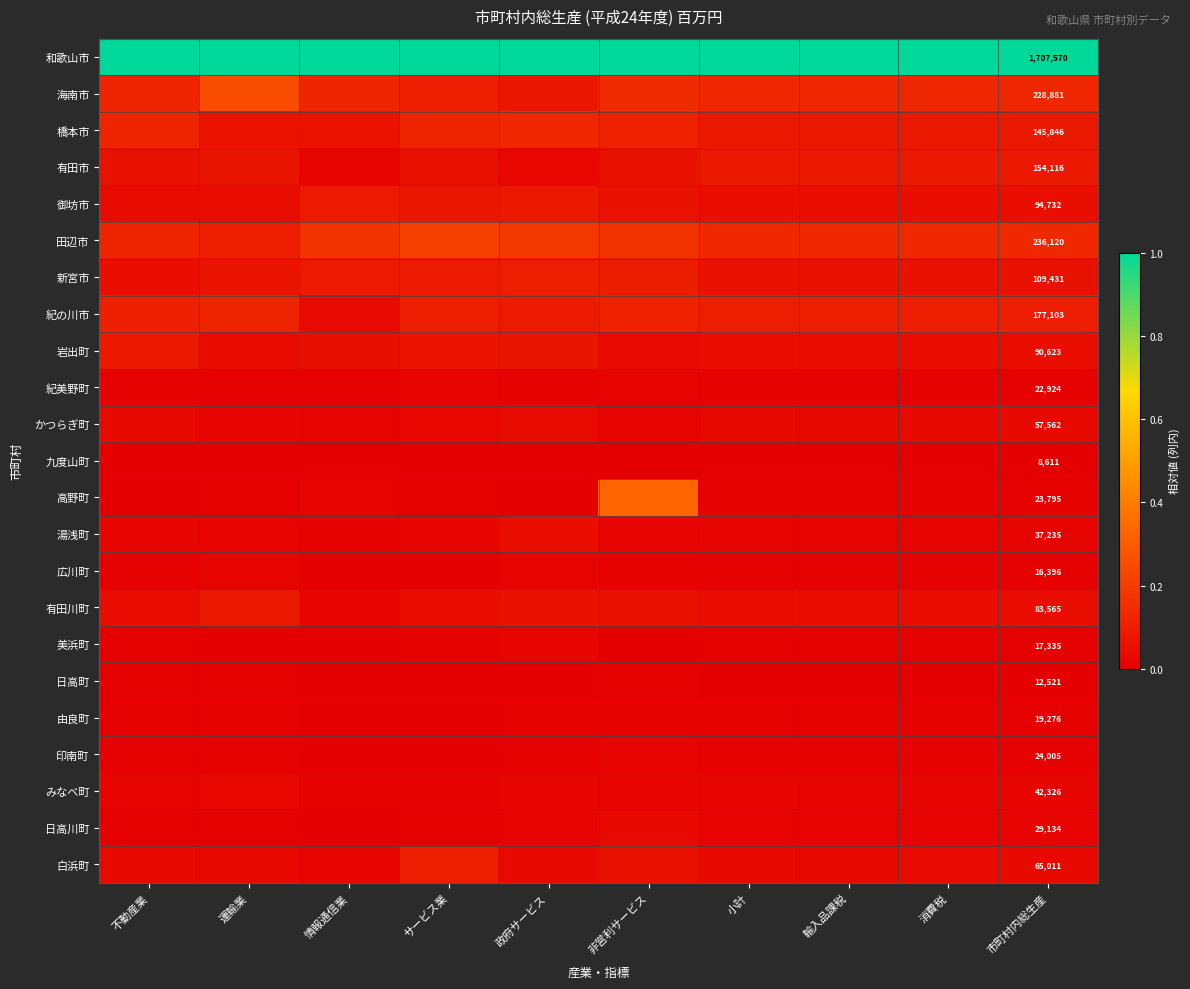

What is the maximum value shown in the chart?

1.0